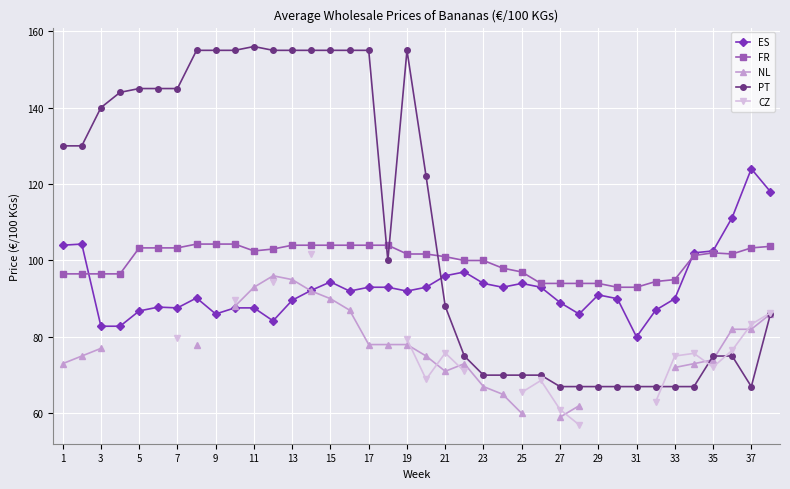

What is the maximum value for NL?

96.0